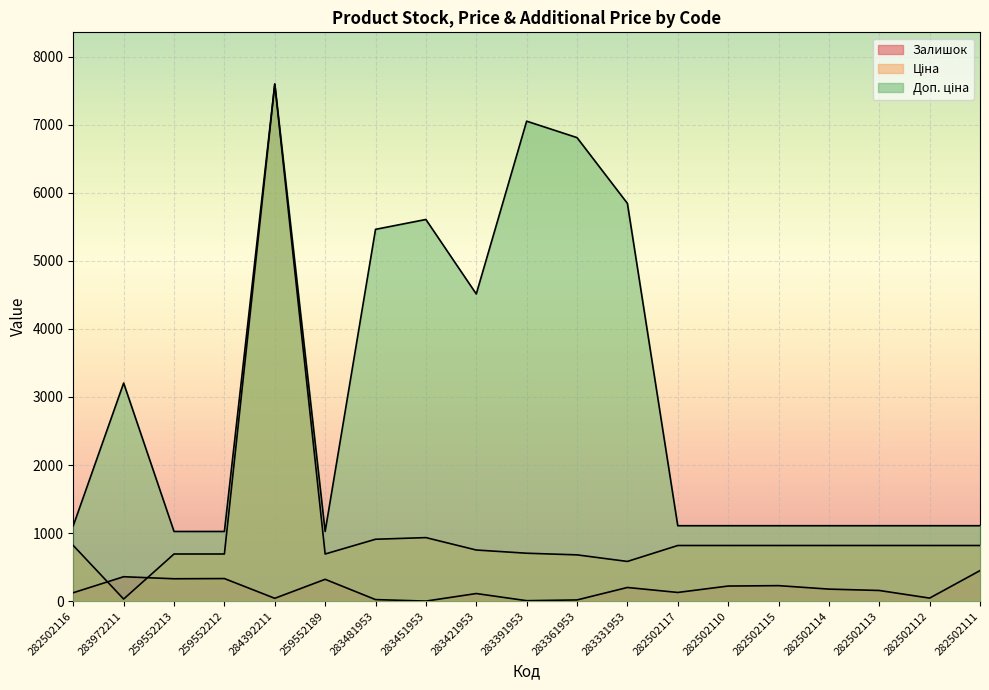

Reading right to left, list all the values displayed in this chart.

Залишок: 450.0	46.0	158.0	178.0	229.0	223.0	129.0	202.0	19.0	8.0	113.0	2.0	24.0	322.0	43.0	333.0	330.0	360.0	125.0
Ціна: 818.5	818.5	818.5	818.5	818.5	818.5	818.5	584.4	681.0	705.1	752.2	934.5	910.4	693.7	7596.5	693.7	693.7	32.0	818.5
Доп. ціна: 1109.2	1109.2	1109.2	1109.2	1109.2	1109.2	1109.2	5843.9	6809.8	7051.3	4513.3	5607.2	5462.3	1024.6	7596.5	1024.6	1024.6	3205.0	1109.2